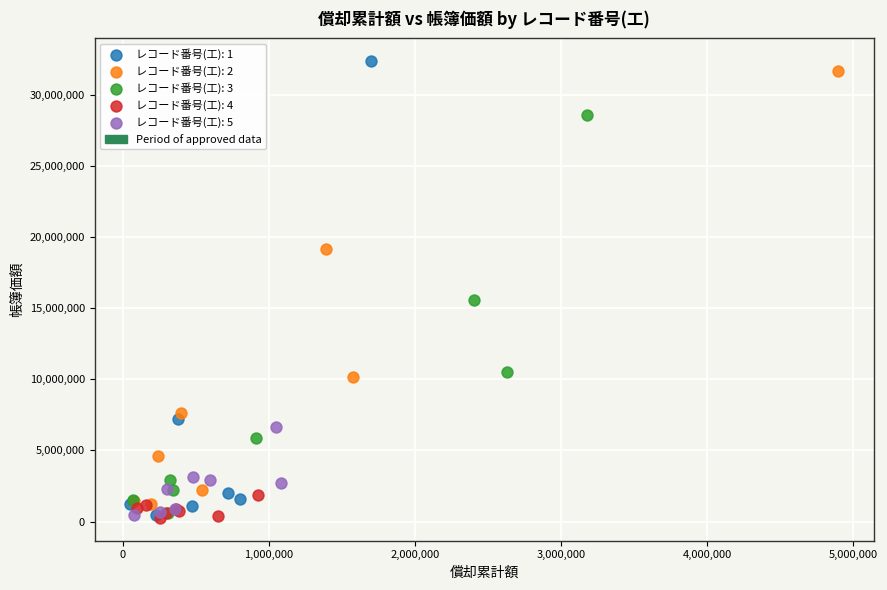

Which series has the largest Y range (max minus min)?

レコード番号(工): 1